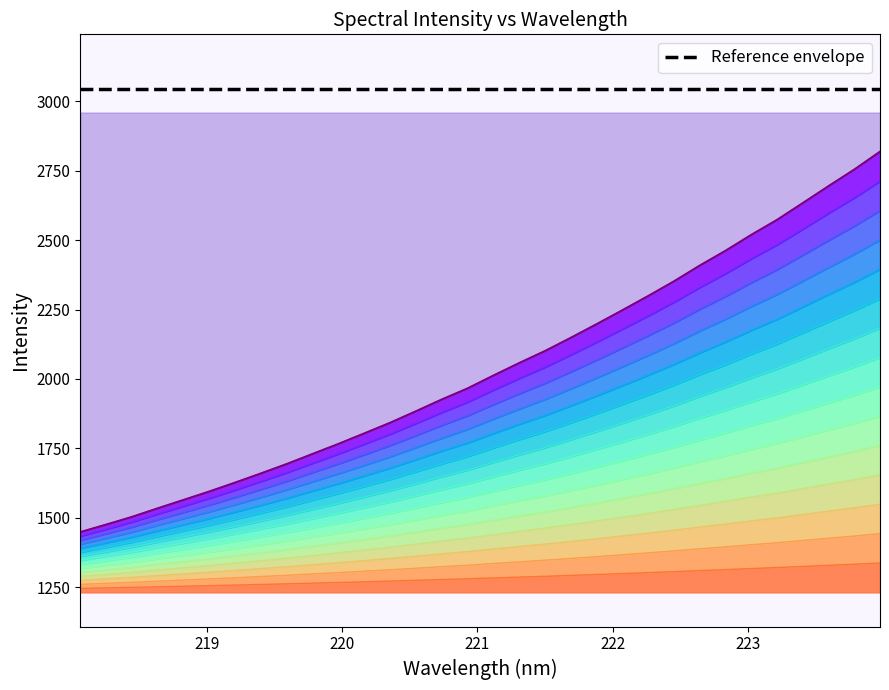

What value does the data have at 220.7354?

1277.3